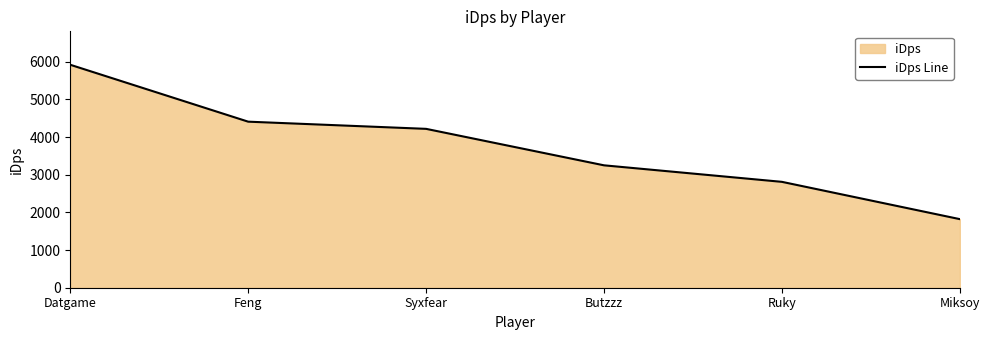

What is the label of the 4th point from the left?

Butzzz